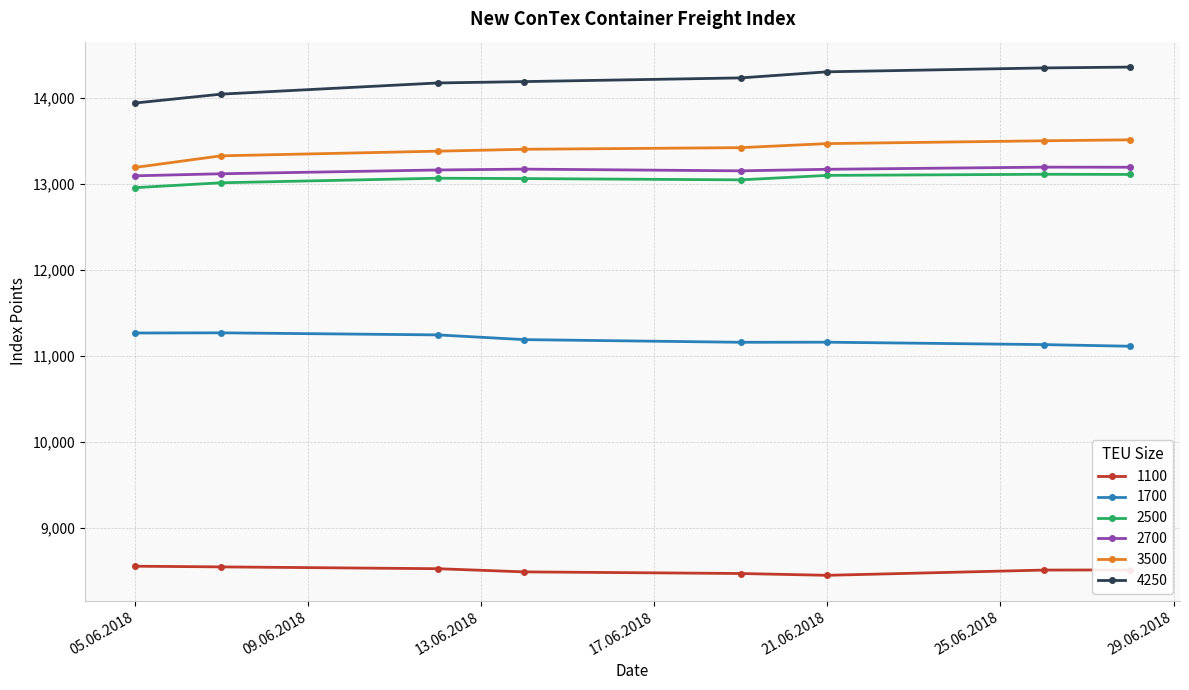

At how many categories does at least one series exceed 8769?

8